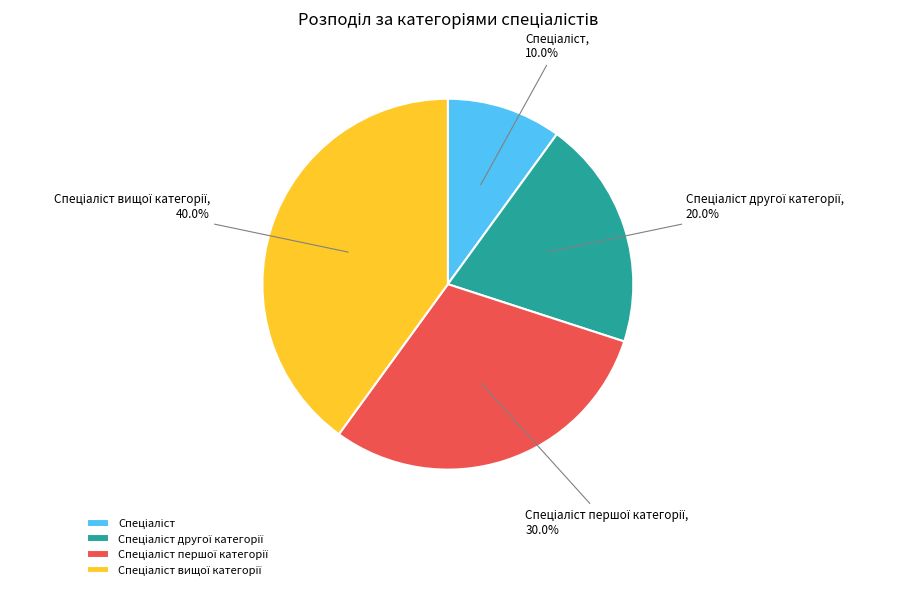

Is there any slice that represents more than half of the pie?

No